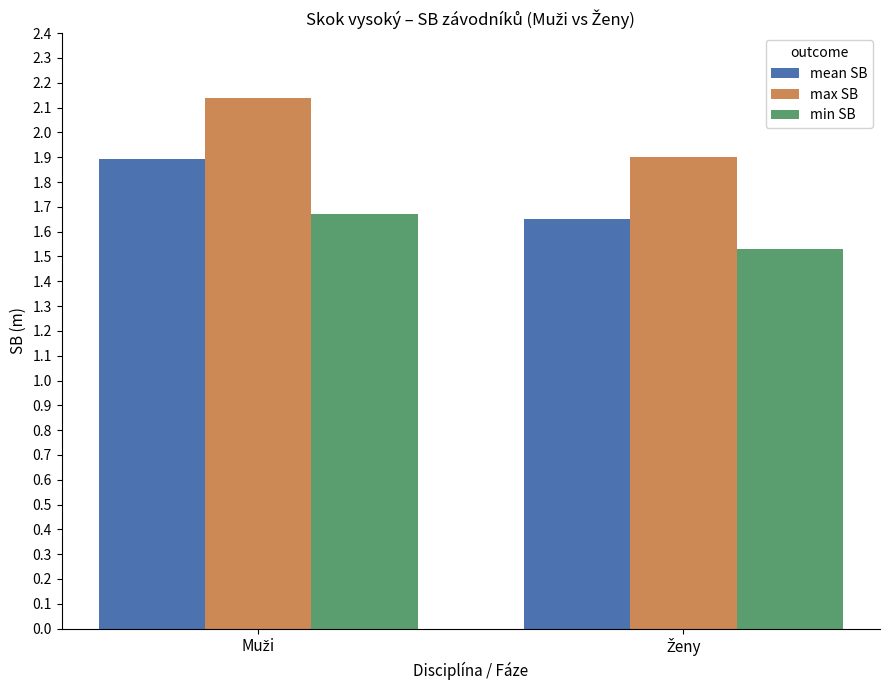

List the series in order of their peak value, highest first.

max SB, mean SB, min SB